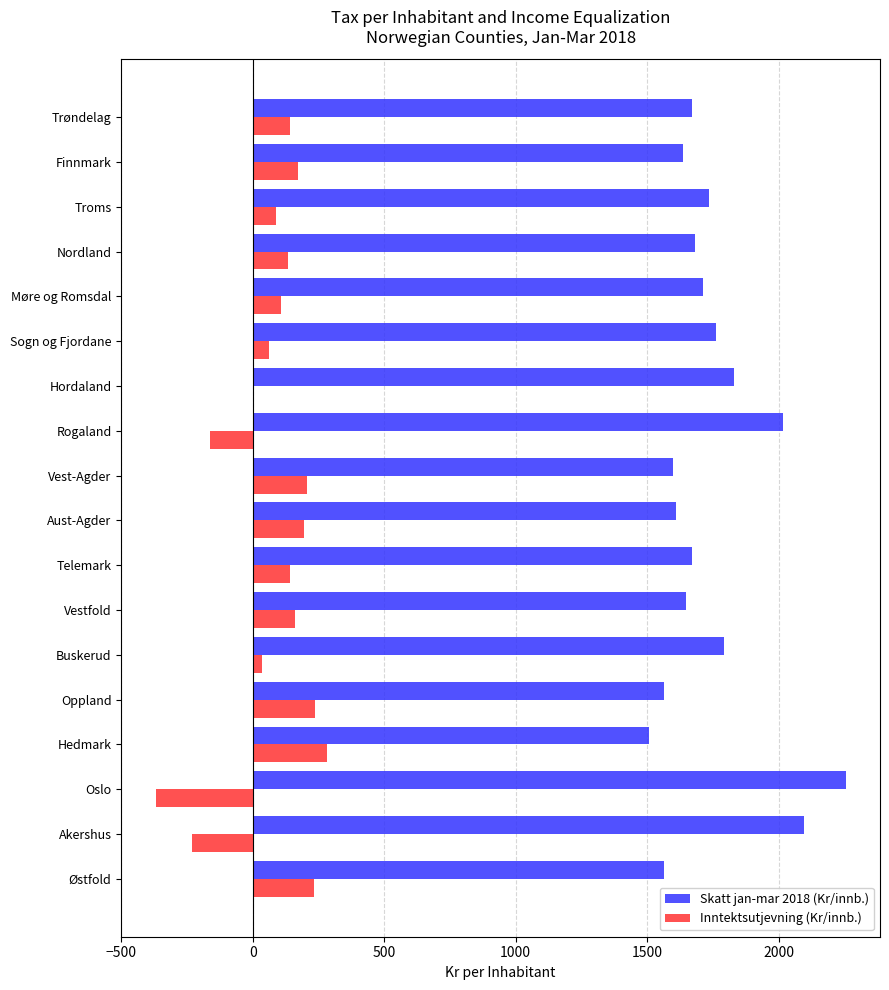

At which category does the chart reach its peak across all series?

Oslo